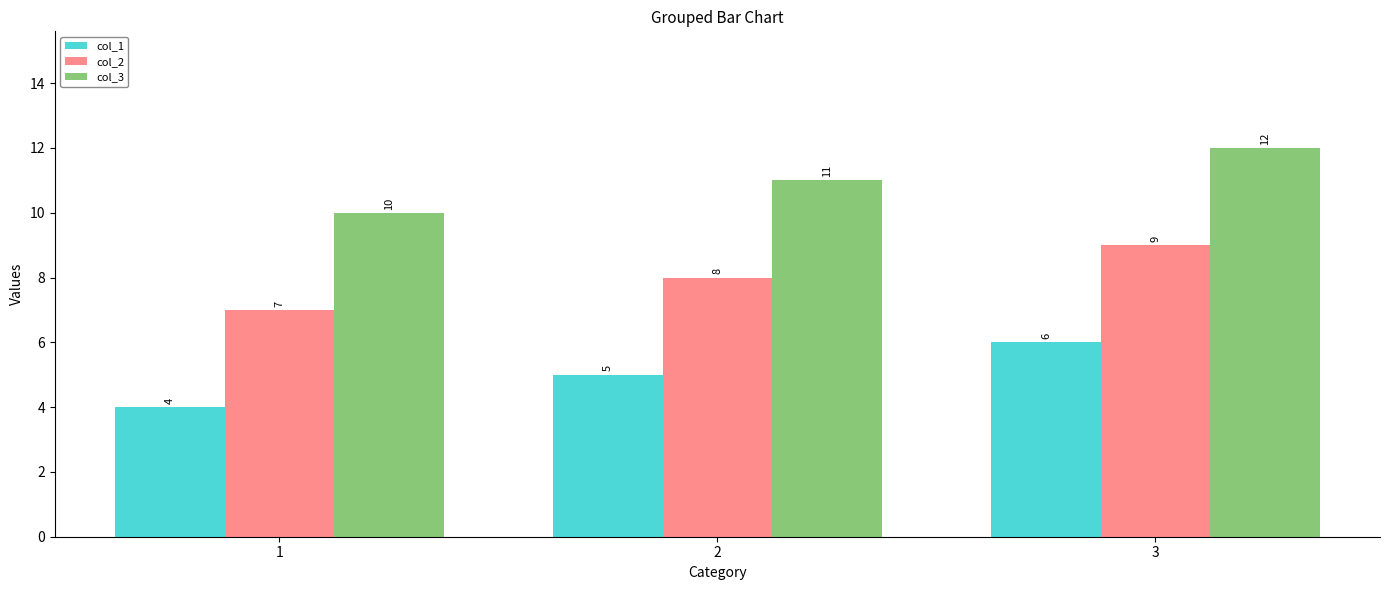

At 1, list the series in order from largest to smallest.

col_3, col_2, col_1